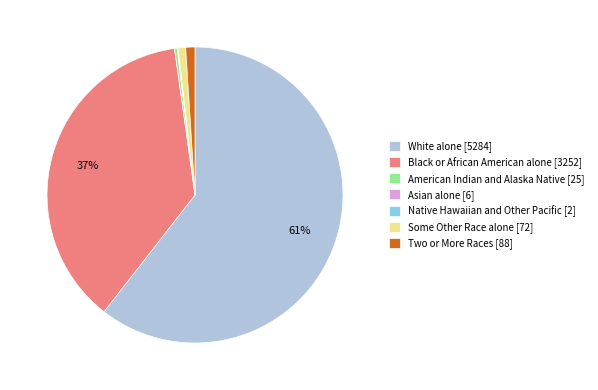

True or false: White alone accounts for 72% of the total.

False